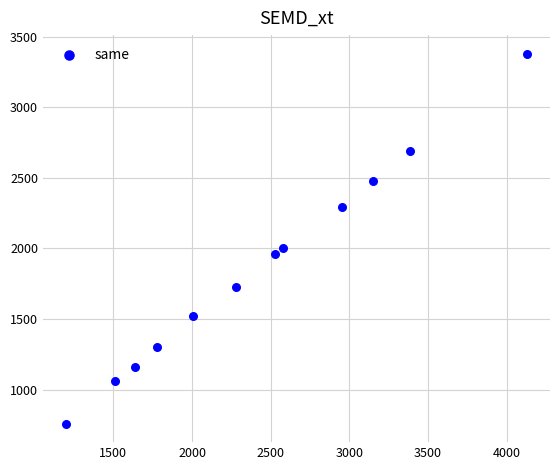

What is the range of X values (max minus min)?

2932.0